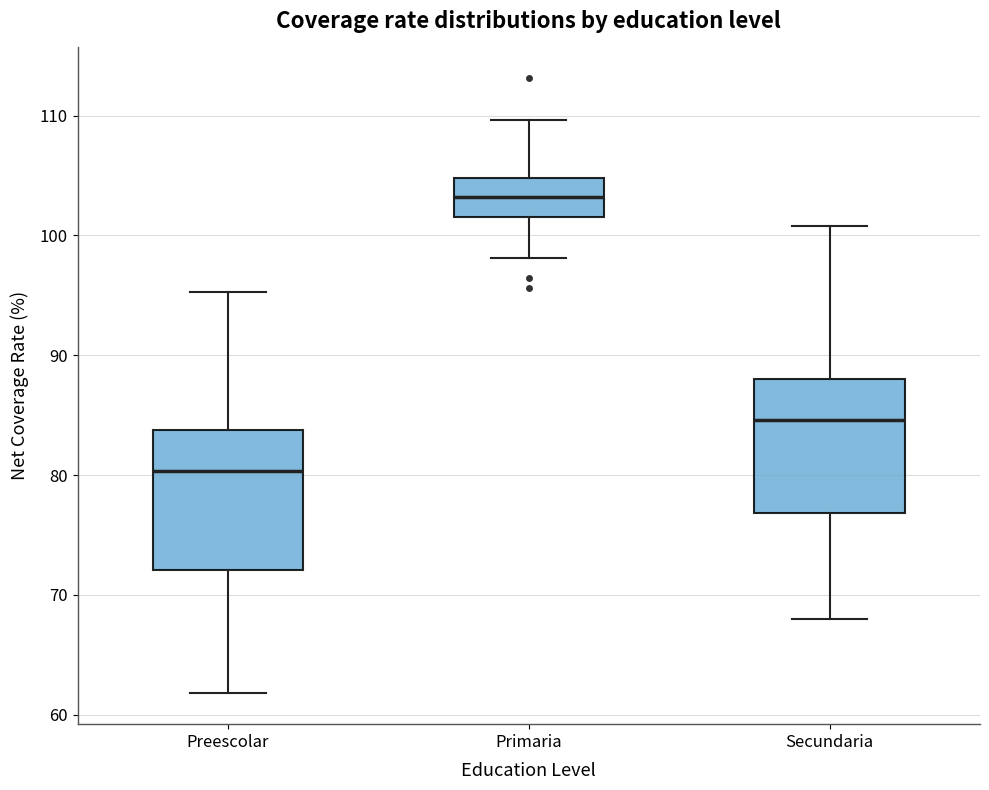

Which box's median line is the highest?

Primaria